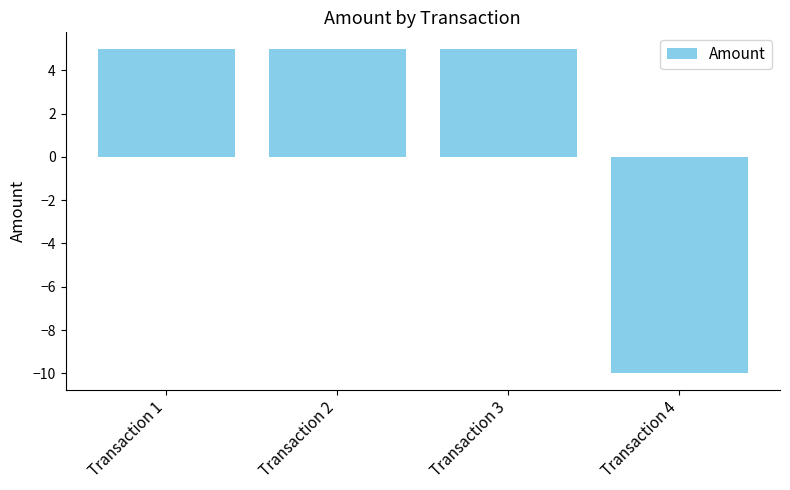

What is the ratio of the value at Transaction 1 to the value at Transaction 3?

1.0